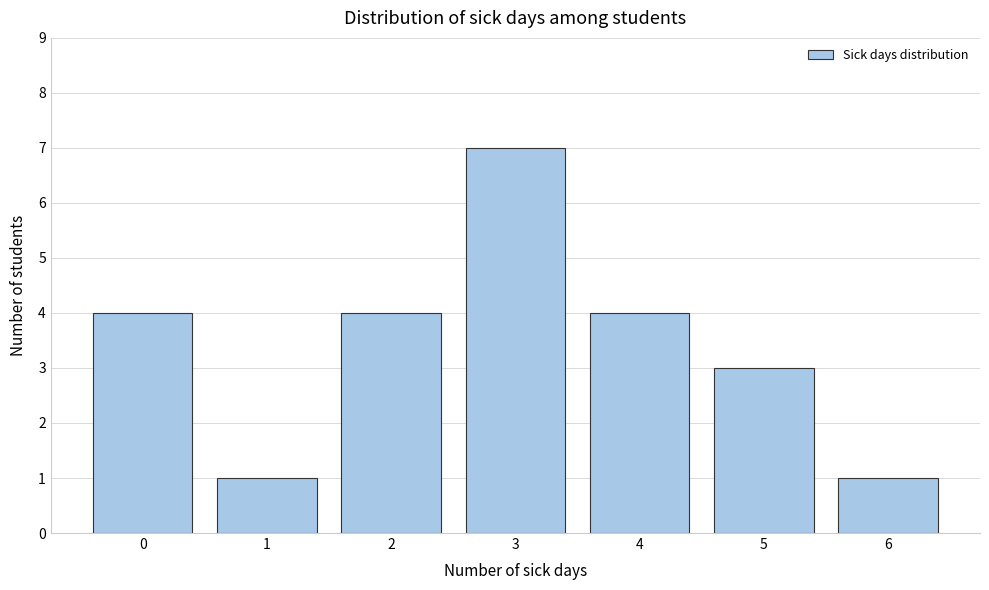

Reading left to right, what are all the values shown in this chart?

0=4	1=1	2=4	3=7	4=4	5=3	6=1